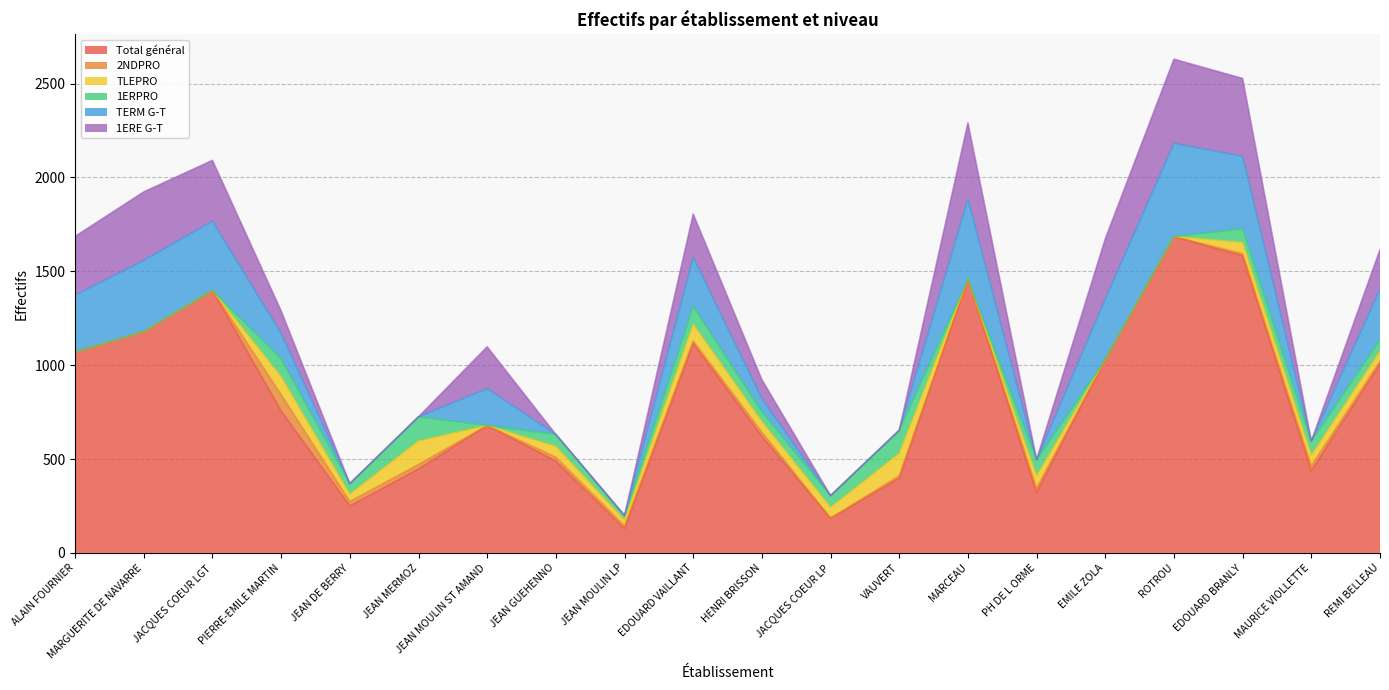

Which category has the highest value in the 1ERE G-T series?

ROTROU